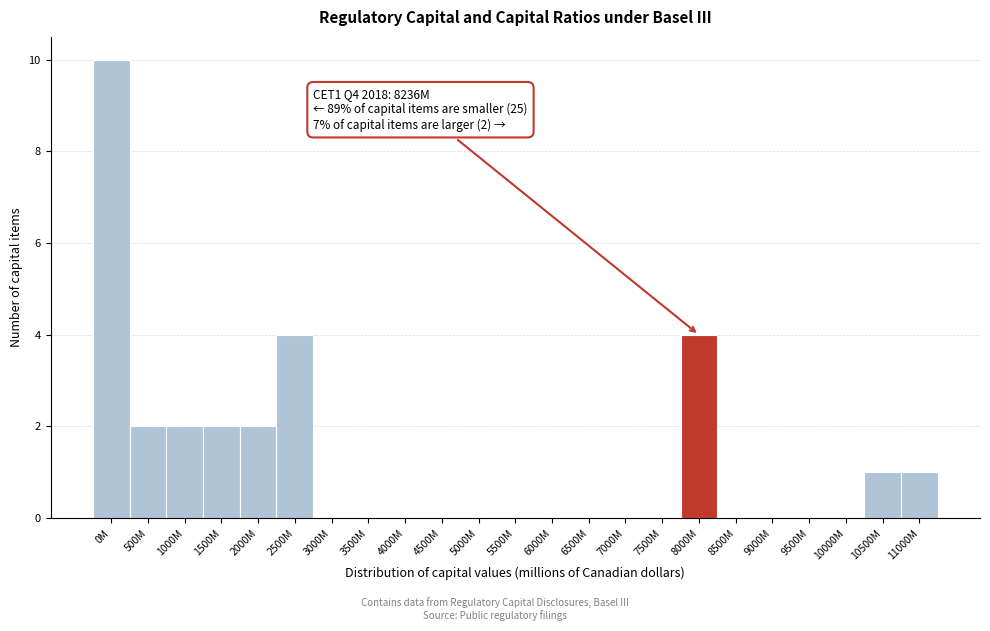

Reading left to right, transcribe all the data shown in this chart.

0M=10	500M=2	1000M=2	1500M=2	2000M=2	2500M=4	3000M=0	3500M=0	4000M=0	4500M=0	5000M=0	5500M=0	6000M=0	6500M=0	7000M=0	7500M=0	8000M=4	8500M=0	9000M=0	9500M=0	10000M=0	10500M=1	11000M=1